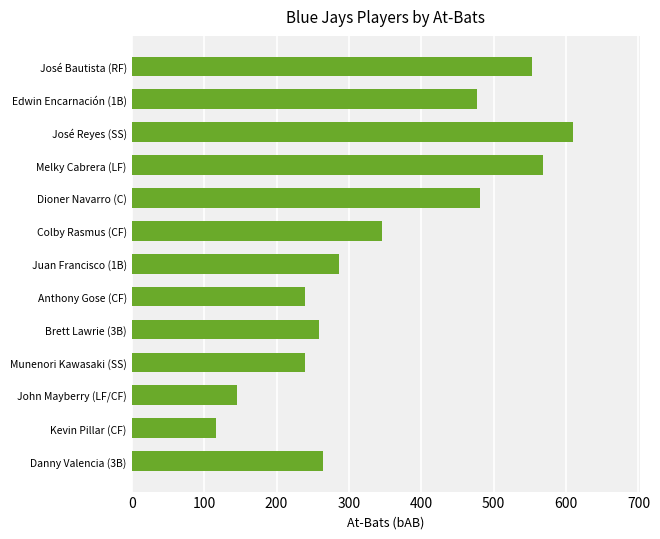

At which category does the chart reach its peak across all series?

José Reyes (SS)